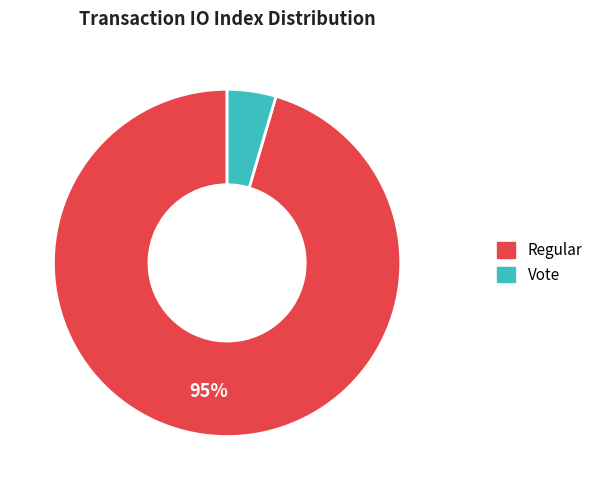

How many slices are in this pie chart?

2